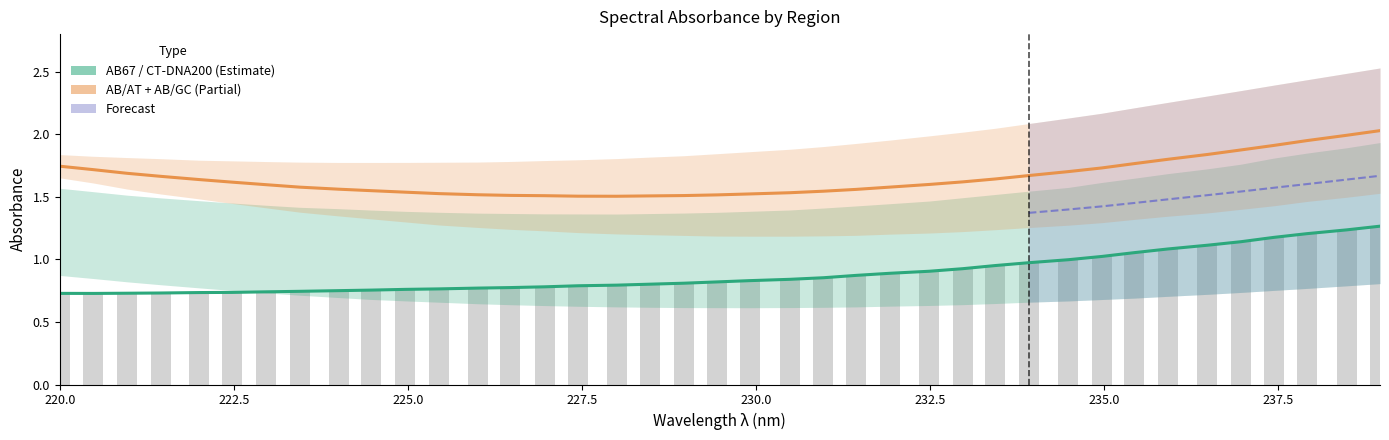

Count the number of categories in the chart.

39